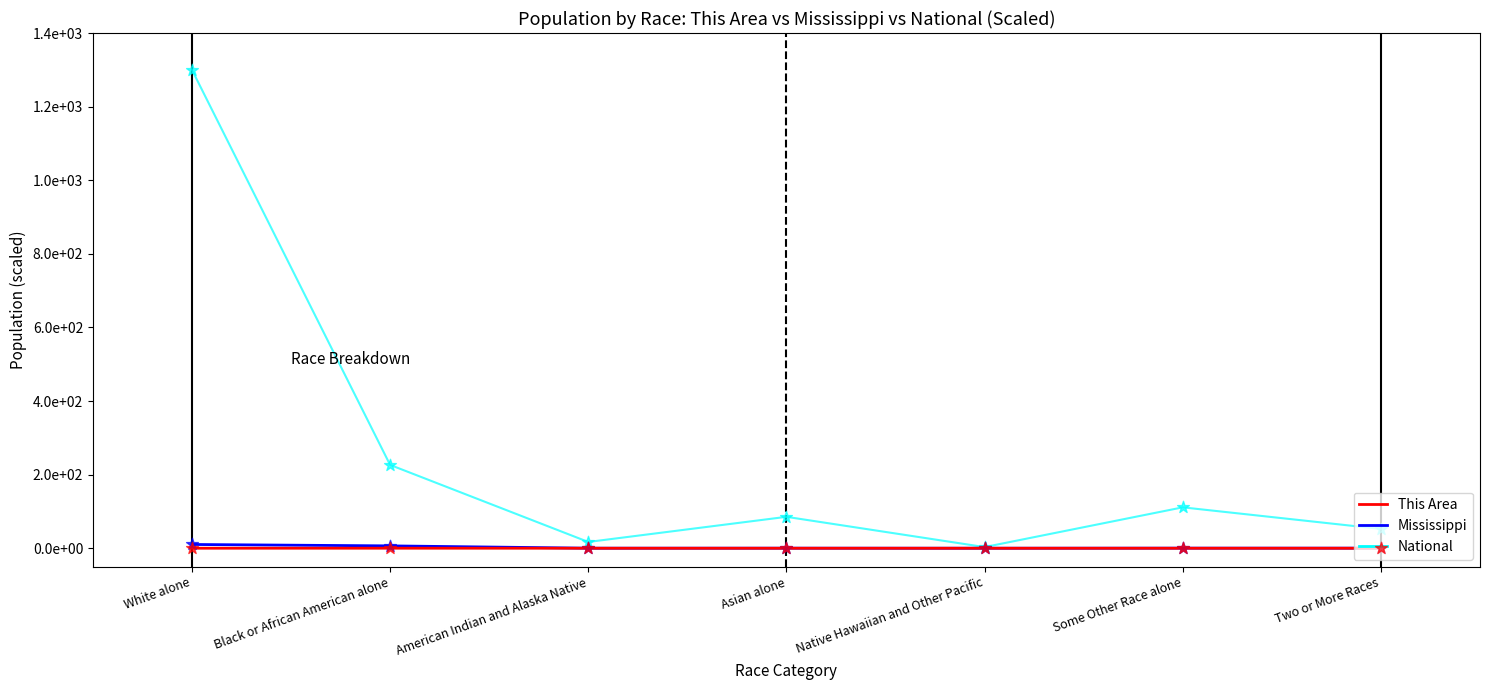

What is the total value across all series at Black or African American alone?

232.8